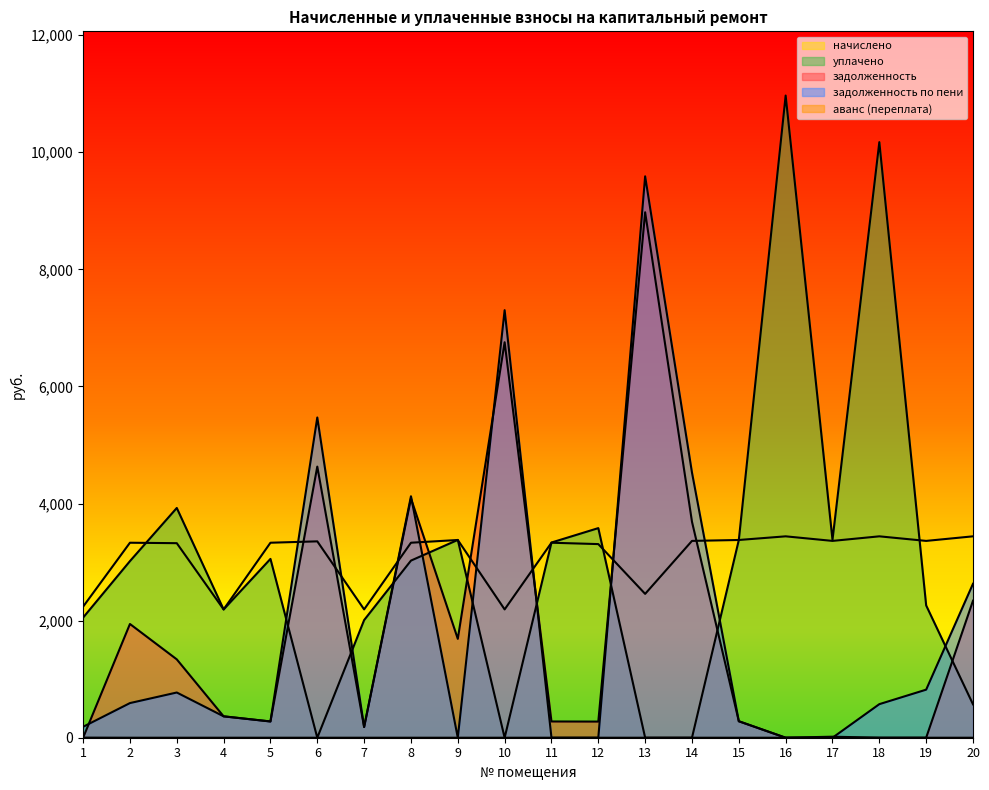

What value does the аванс (переплата) series have at 1?

1.8